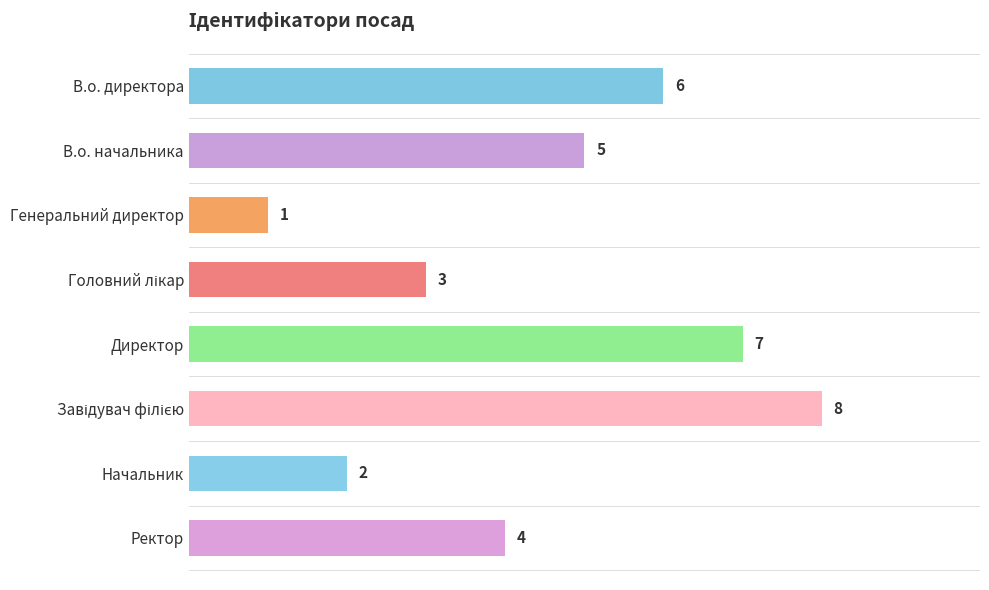

The chart shows a value of 6 at Ректор. True or false?

False